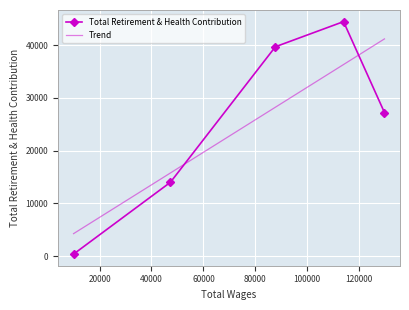

How many values in the Total Retirement & Health Contribution series are below 27242?

2